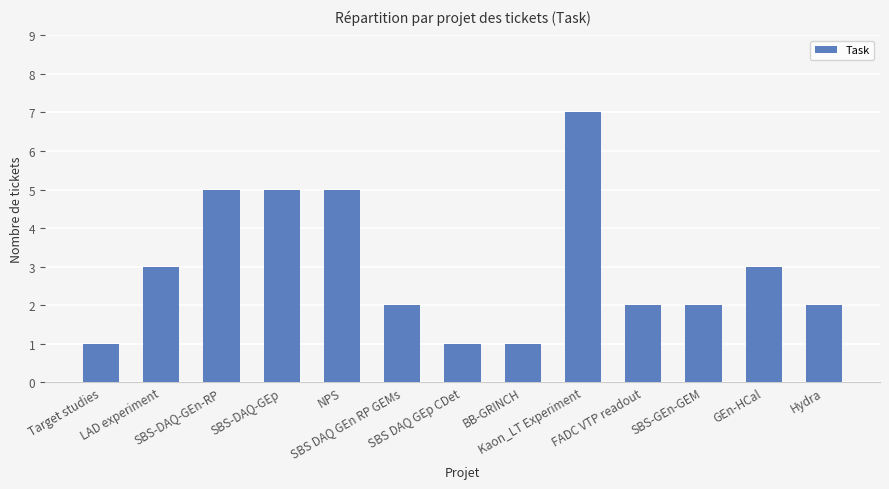

The value at SBS DAQ GEn RP GEMs is 2. True or false?

True